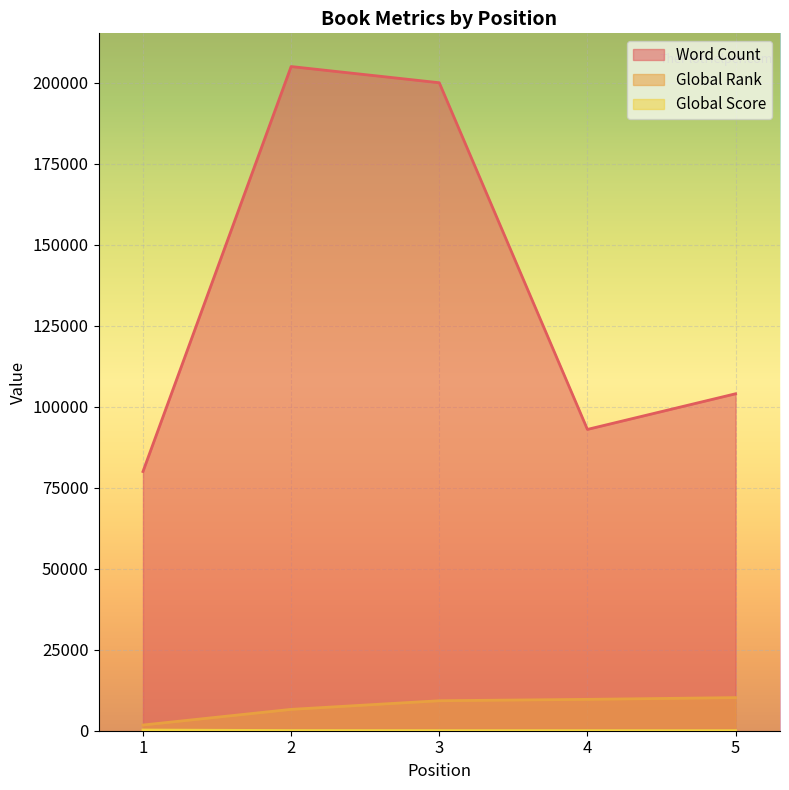

What is the sum of the Global Rank values at 2 and 4?

16274